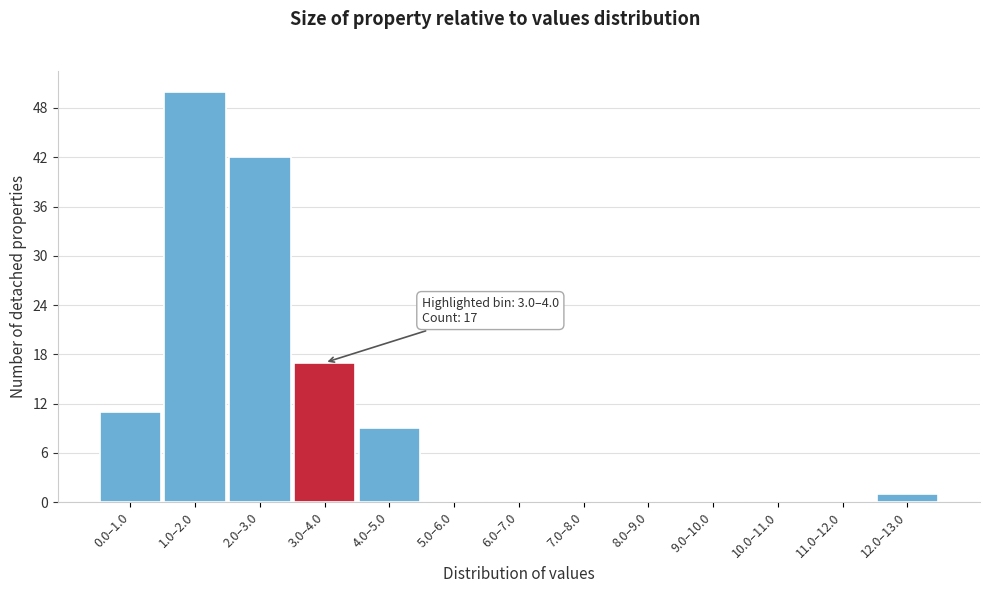

Reading left to right, extract all data points from this chart.

0.0–1.0=11	1.0–2.0=50	2.0–3.0=42	3.0–4.0=17	4.0–5.0=9	5.0–6.0=0	6.0–7.0=0	7.0–8.0=0	8.0–9.0=0	9.0–10.0=0	10.0–11.0=0	11.0–12.0=0	12.0–13.0=1